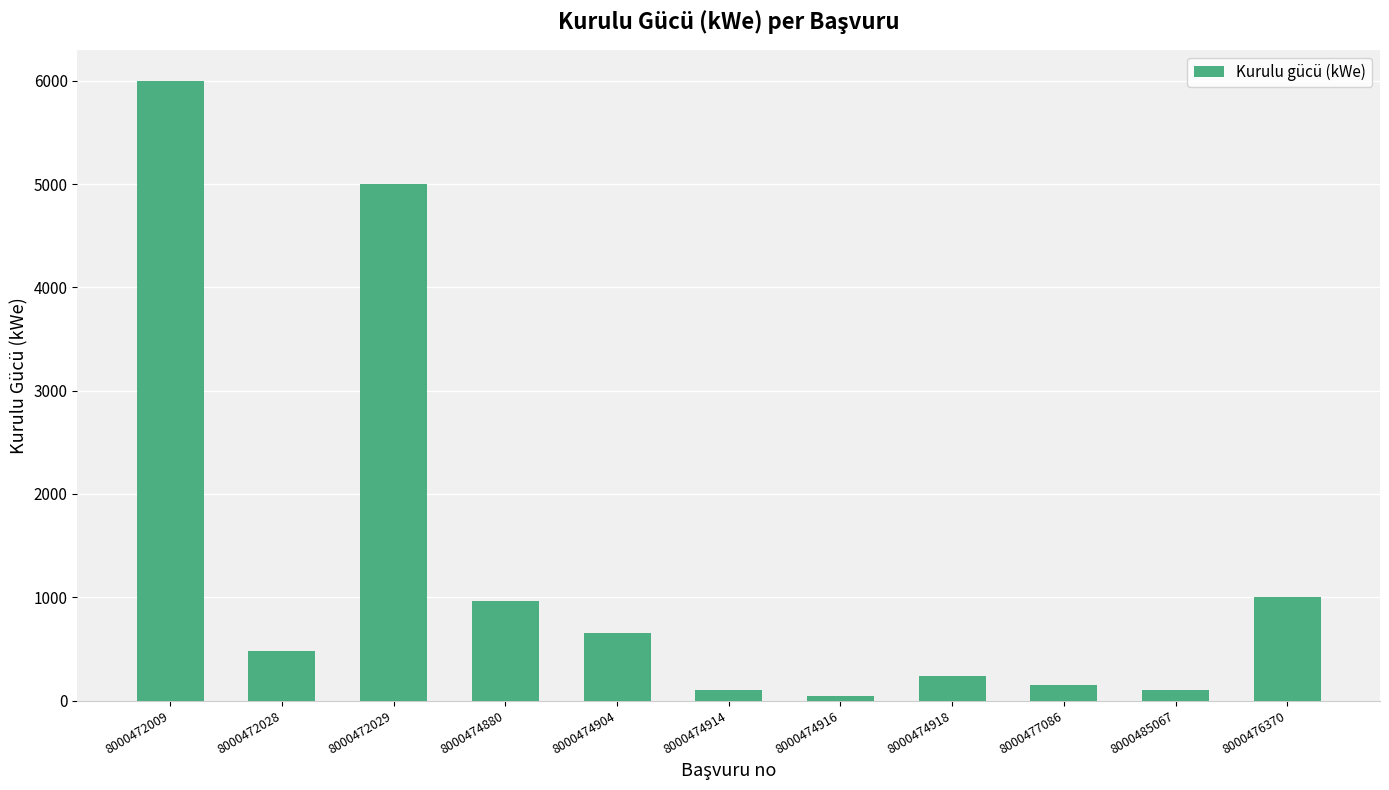

How many bars are there in total?

11